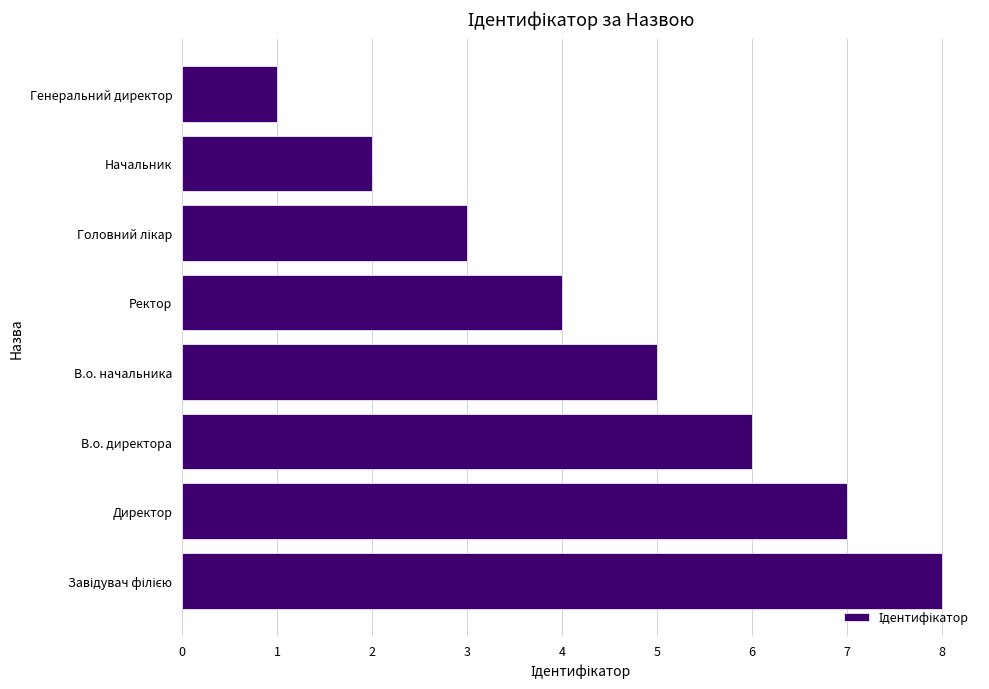

At which label is the value closest to 4?

Ректор